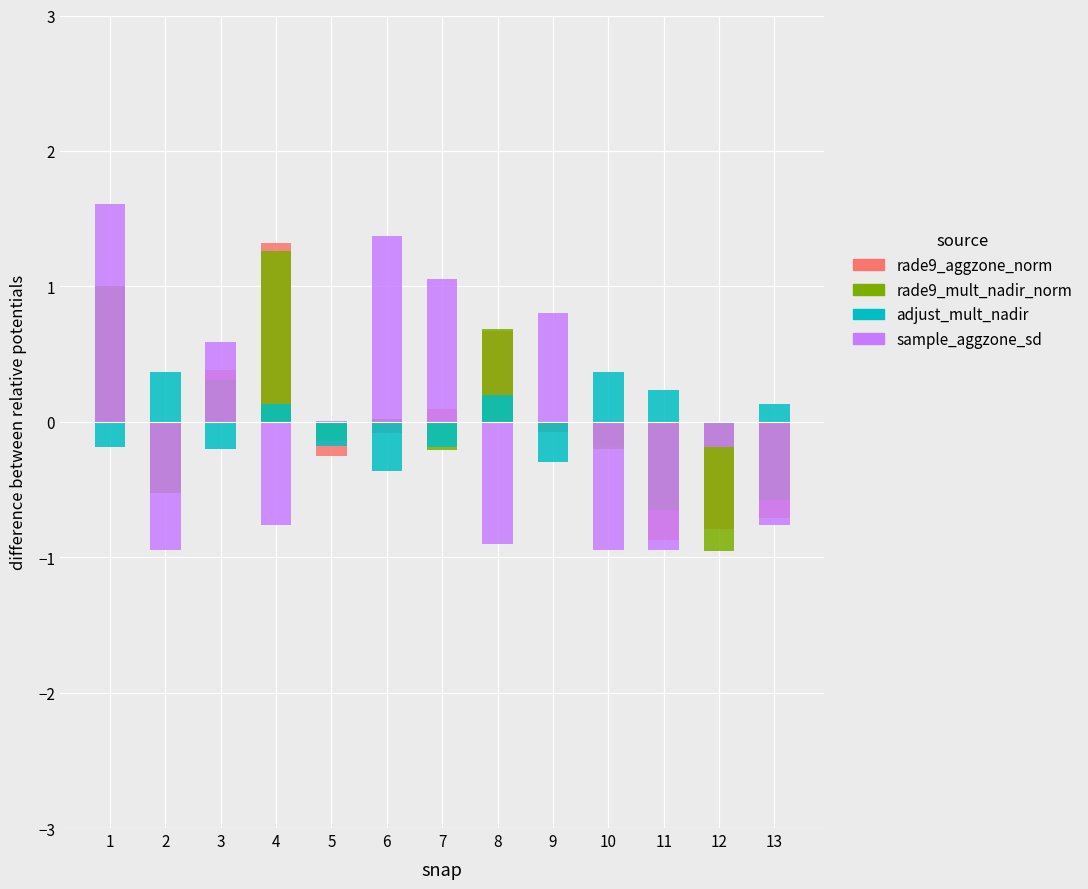

What is the greatest value displayed?

1.6